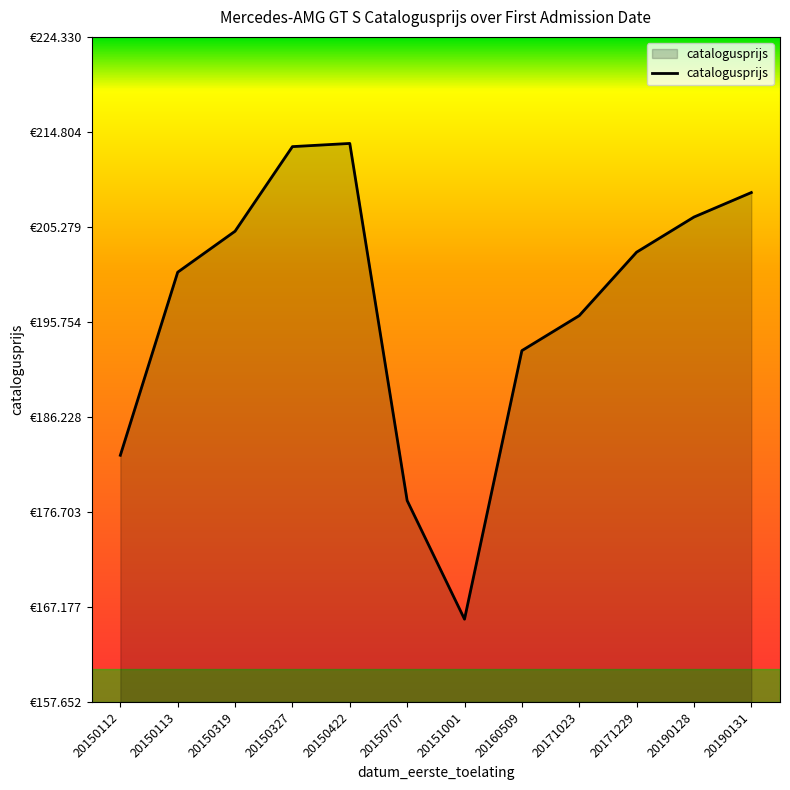

Is this an area chart (filled region under the line)?

Yes